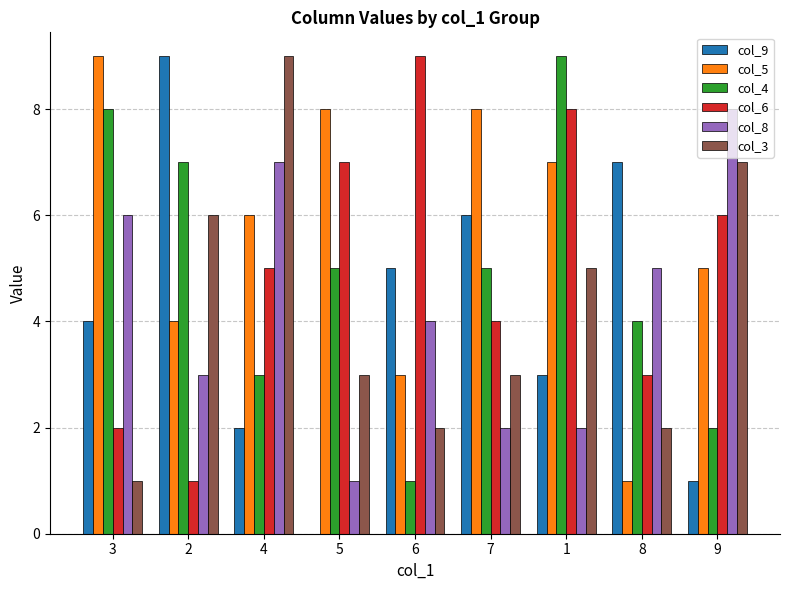

The col_6 series shows 1 at 7. True or false?

False